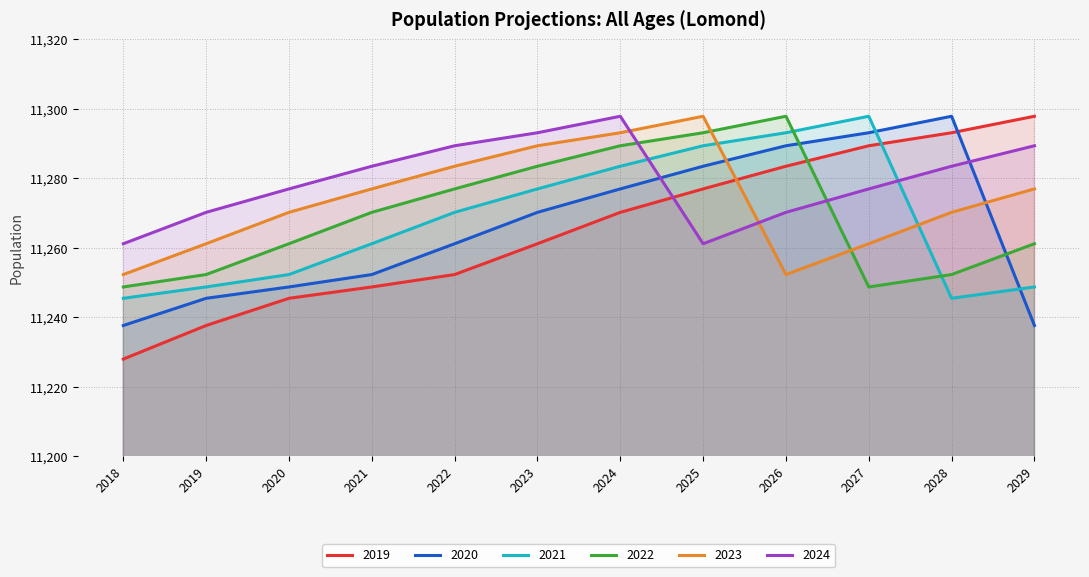

Reading left to right, transcribe all the data shown in this chart.

2019: 11228.0	11237.7	11245.5	11248.8	11252.3	11261.2	11270.2	11277.0	11283.5	11289.4	11293.1	11297.9
2020: 11237.7	11245.5	11248.8	11252.3	11261.2	11270.2	11277.0	11283.5	11289.4	11293.1	11297.9	11237.7
2021: 11245.5	11248.8	11252.3	11261.2	11270.2	11277.0	11283.5	11289.4	11293.1	11297.9	11245.5	11248.8
2022: 11248.8	11252.3	11261.2	11270.2	11277.0	11283.5	11289.4	11293.1	11297.9	11248.8	11252.3	11261.2
2023: 11252.3	11261.2	11270.2	11277.0	11283.5	11289.4	11293.1	11297.9	11252.3	11261.2	11270.2	11277.0
2024: 11261.2	11270.2	11277.0	11283.5	11289.4	11293.1	11297.9	11261.2	11270.2	11277.0	11283.5	11289.4